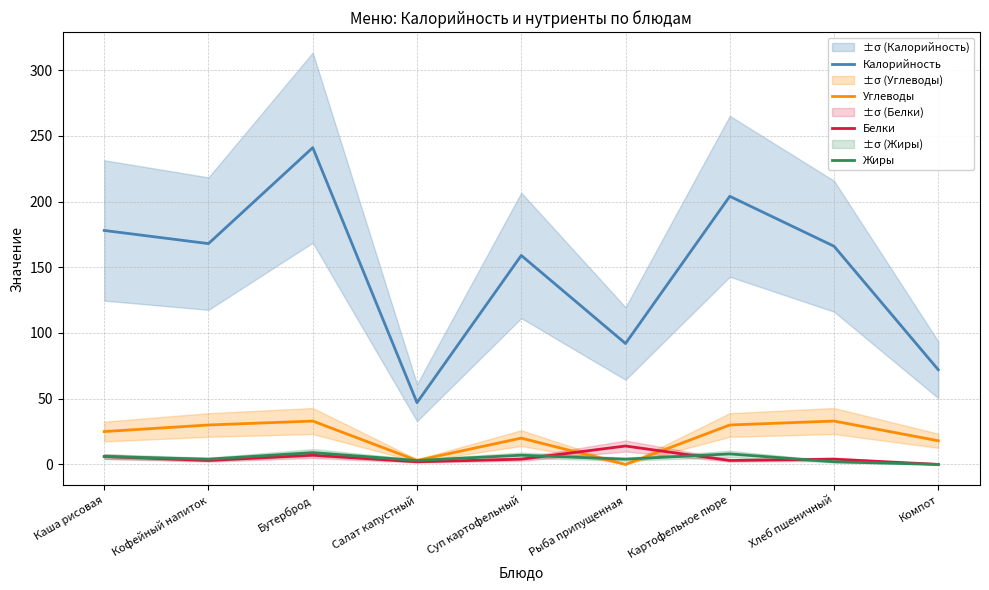

True or false: Калорийность and Жиры cross at least once.

False